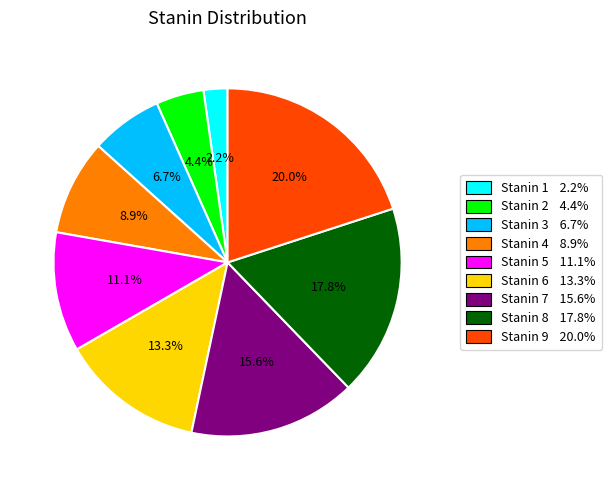

Does any single category account for the majority?

No